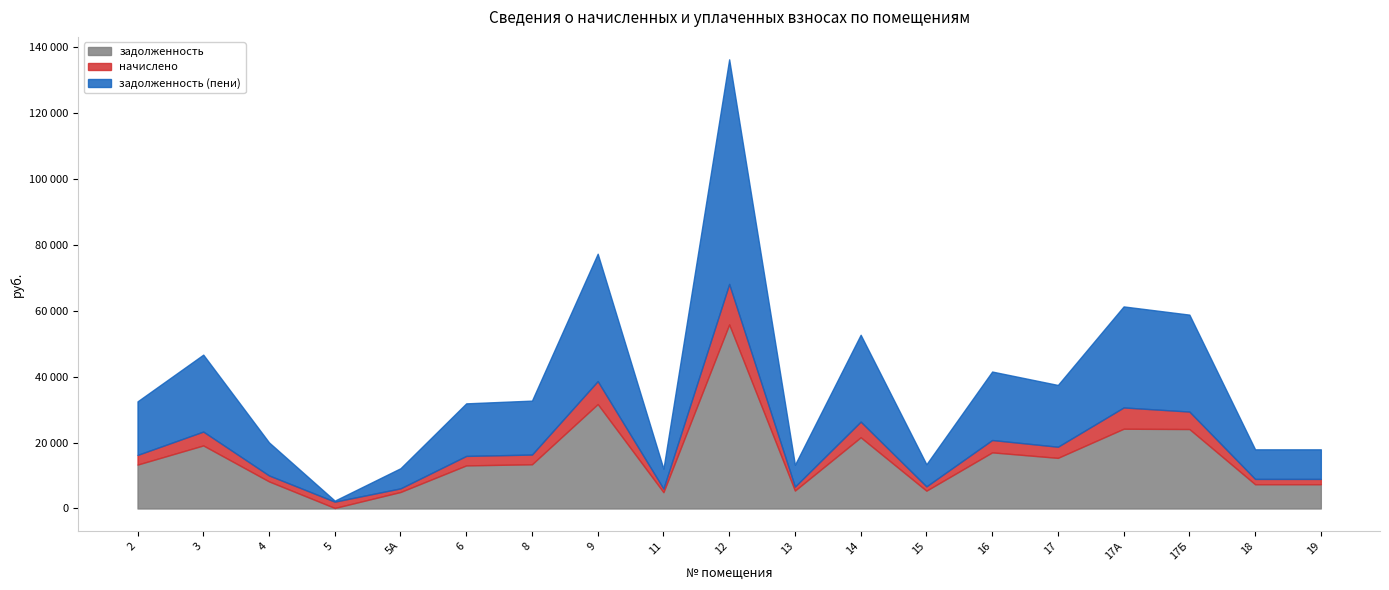

What is the label of the 18th point from the left?

18